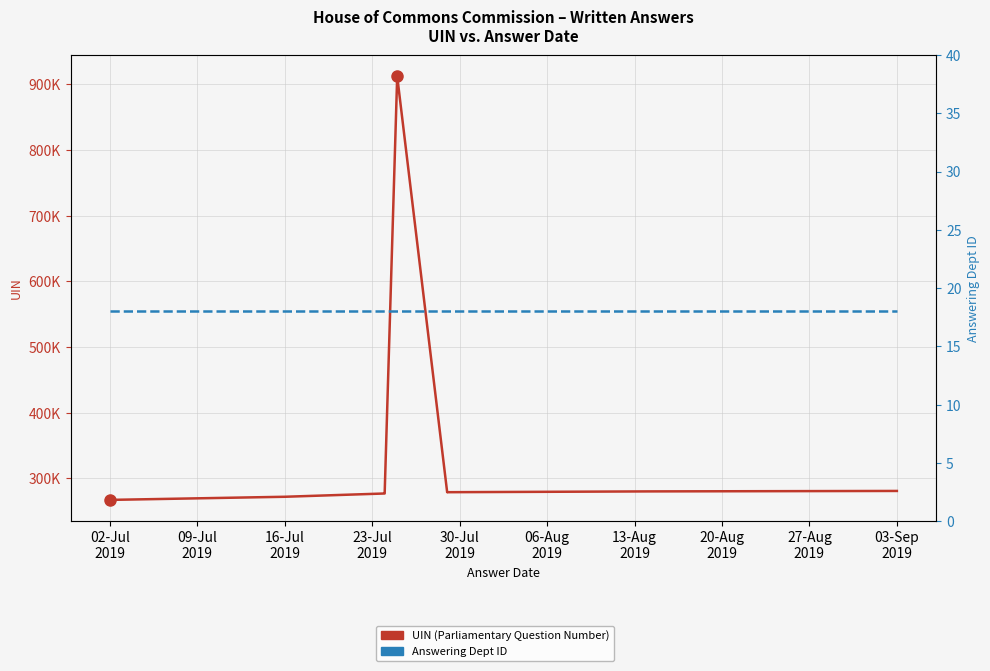

How many data points in UIN (Parliamentary Question Number) are above 279077?

4